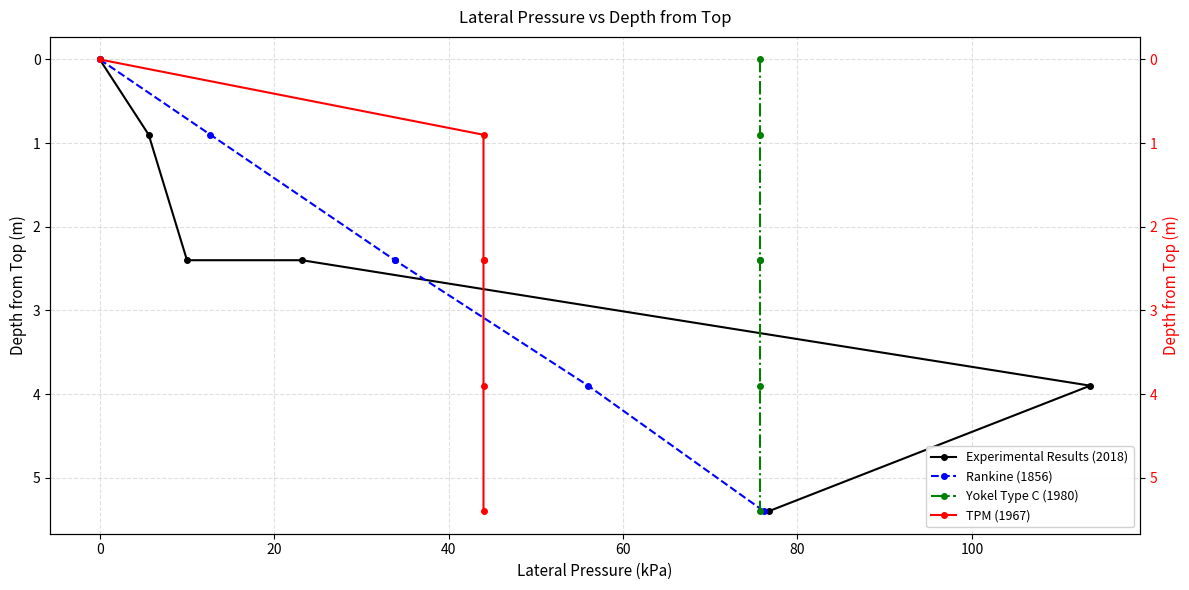

Does the chart have visible grid lines?

Yes